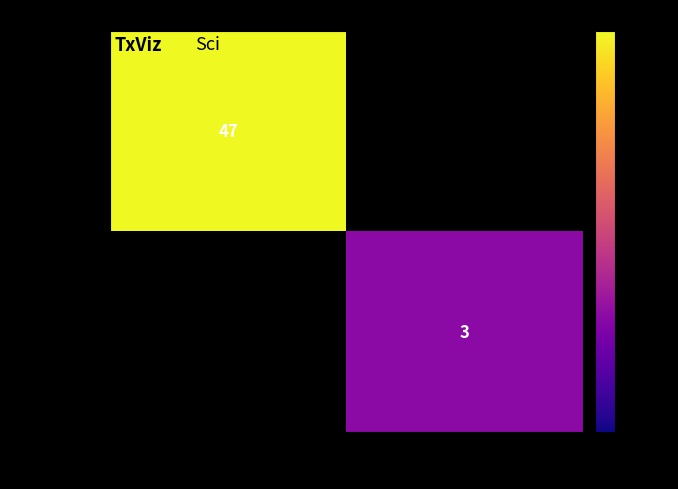

The baf0aa4d… series shows 47 at -1. True or false?

True